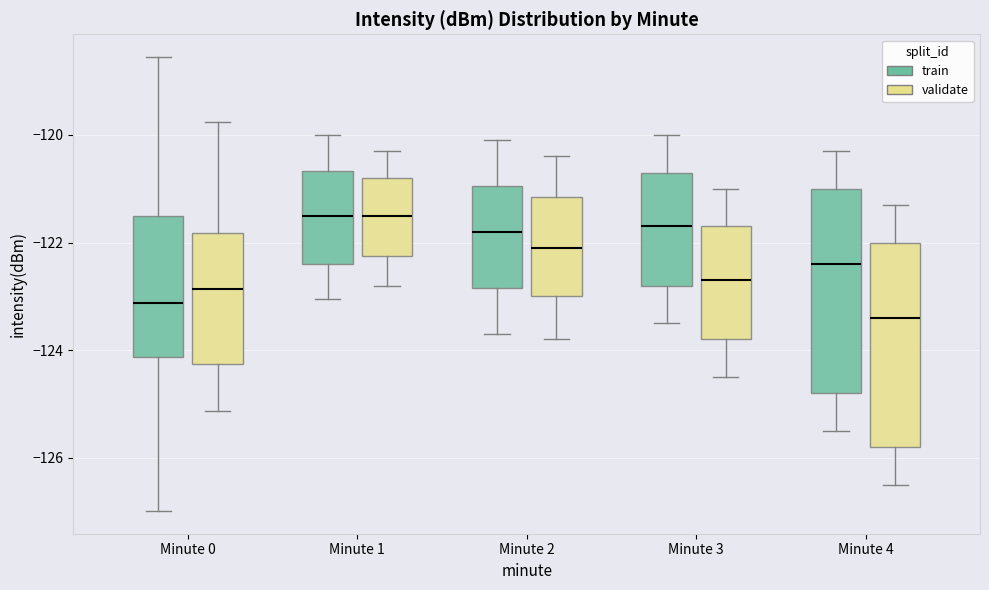

Where is the upper edge of the box for Minute 4 (validate) on the y-axis? The values are not printed on the chart, so give them approximately, as read against the axis.

-122.0